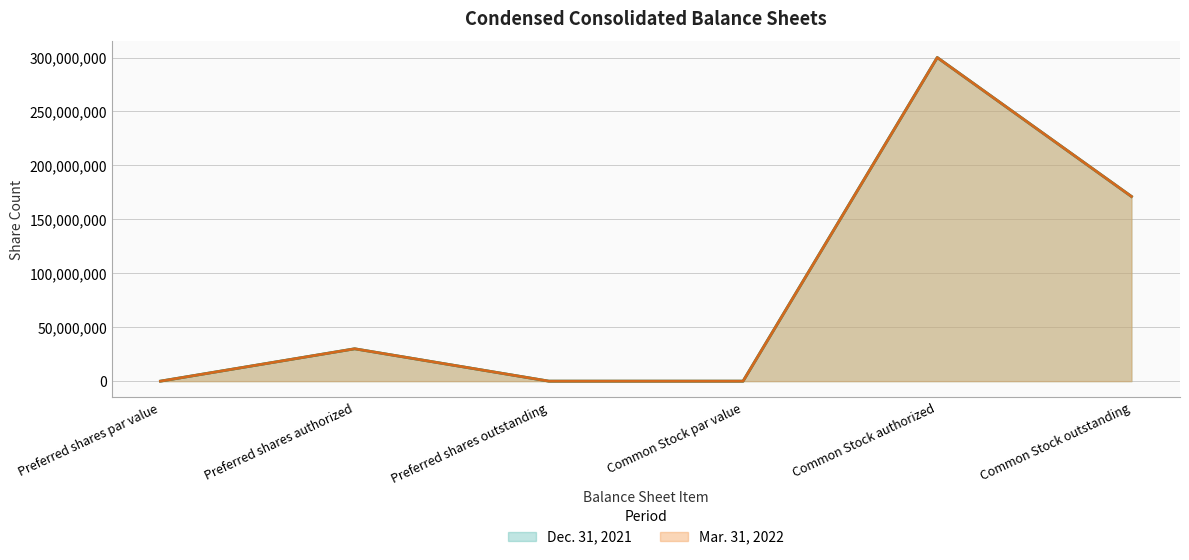

Rank the series at Preferred shares par value from lowest to highest value.

Mar. 31, 2022, Dec. 31, 2021